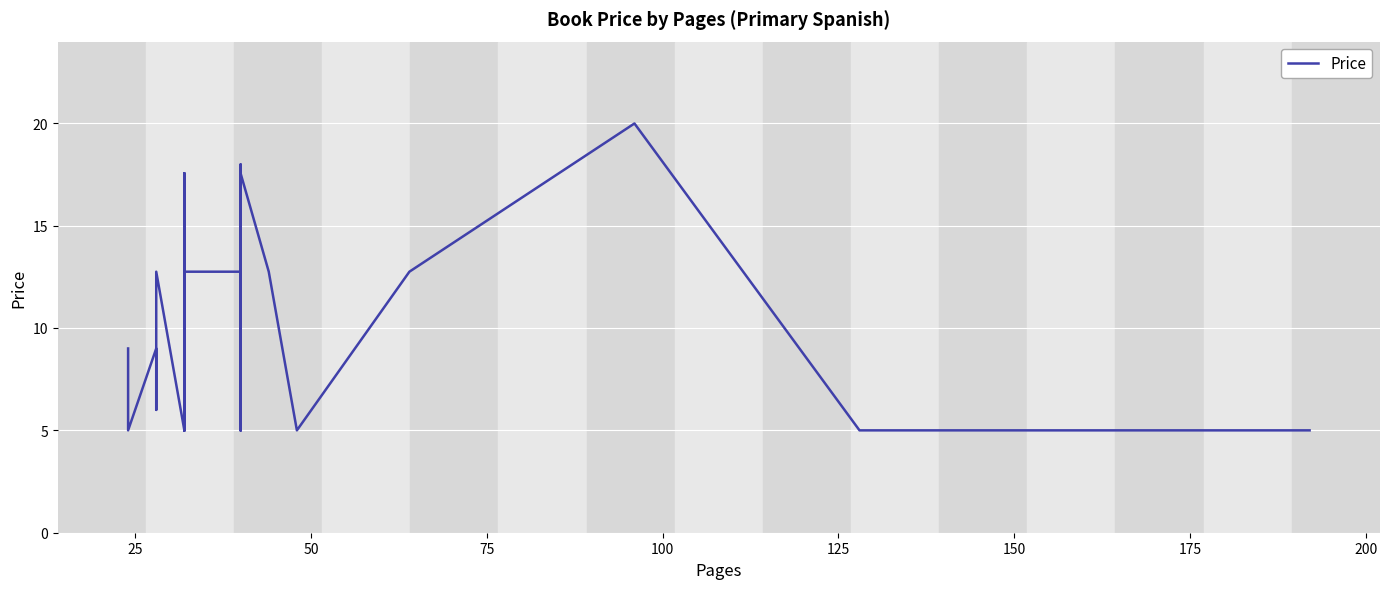

What is the difference between the maximum and minimum values?

15.0